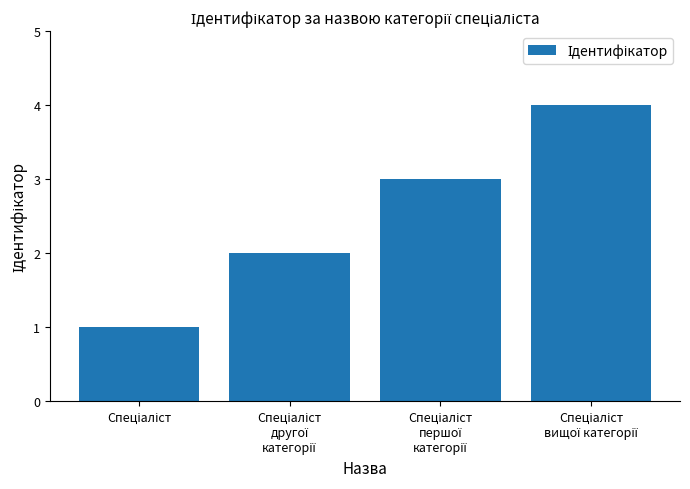

What is the difference between the maximum and minimum values?

3